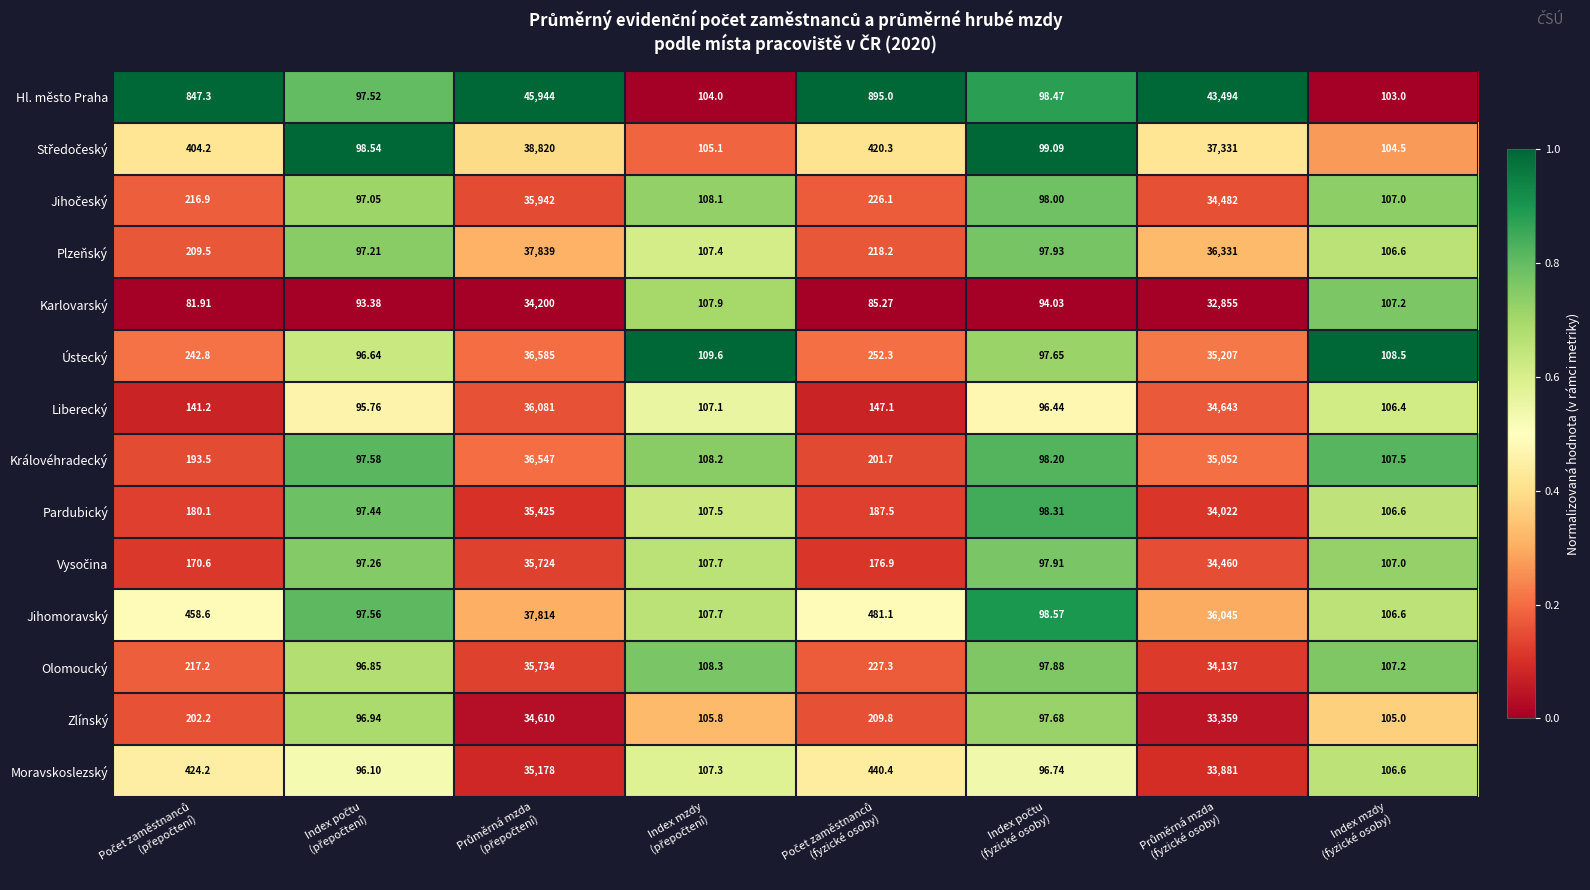

Which series has the largest range (max minus min)?

Hl. město Praha